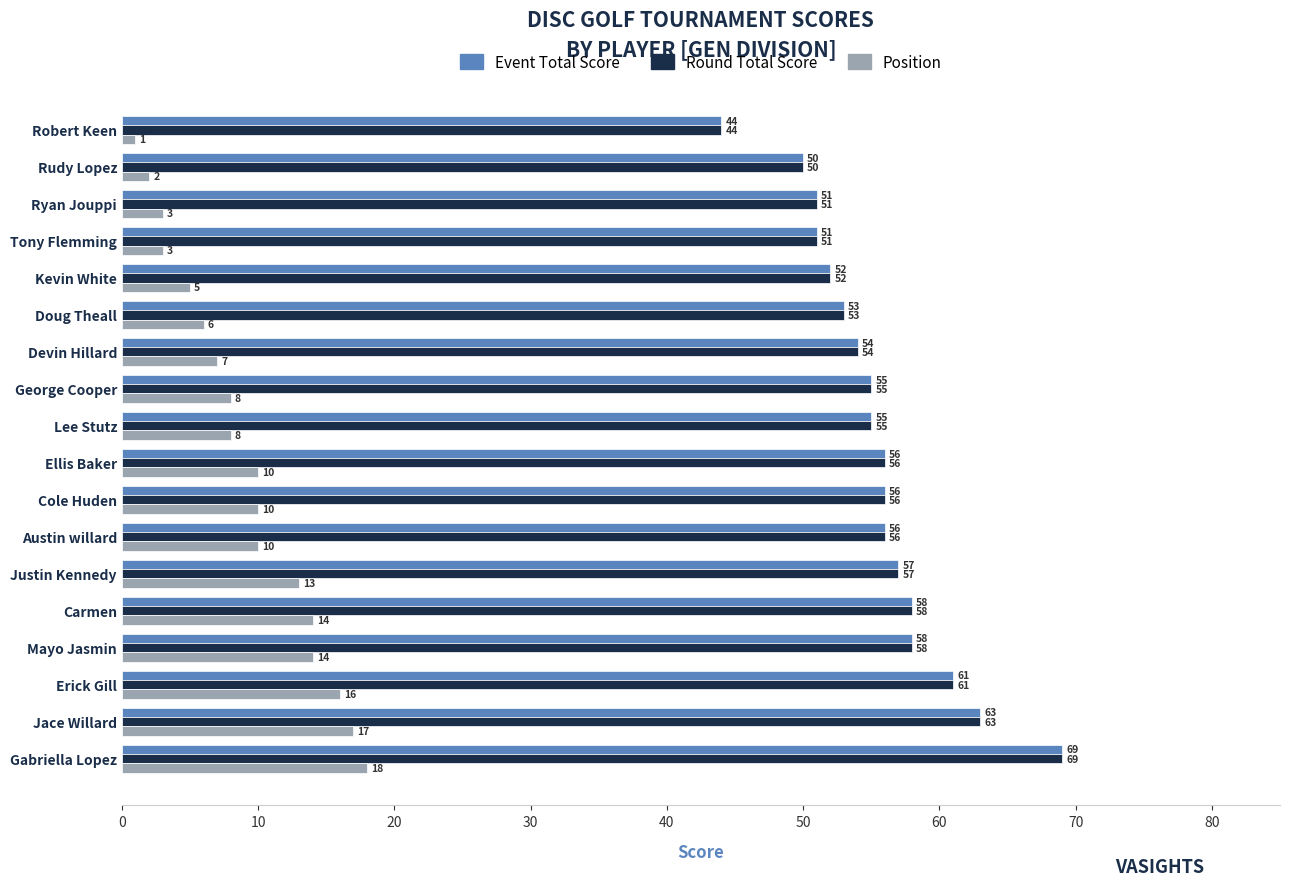

What is the difference between the maximum and minimum values in the Position series?

17